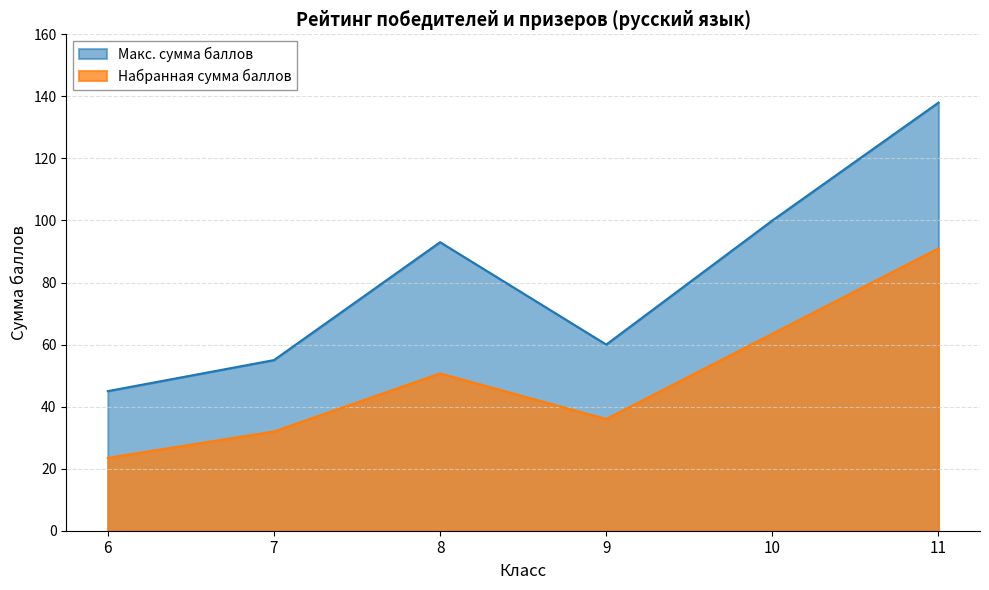

What is the approximate value of Макс. сумма баллов at 8?

93.0